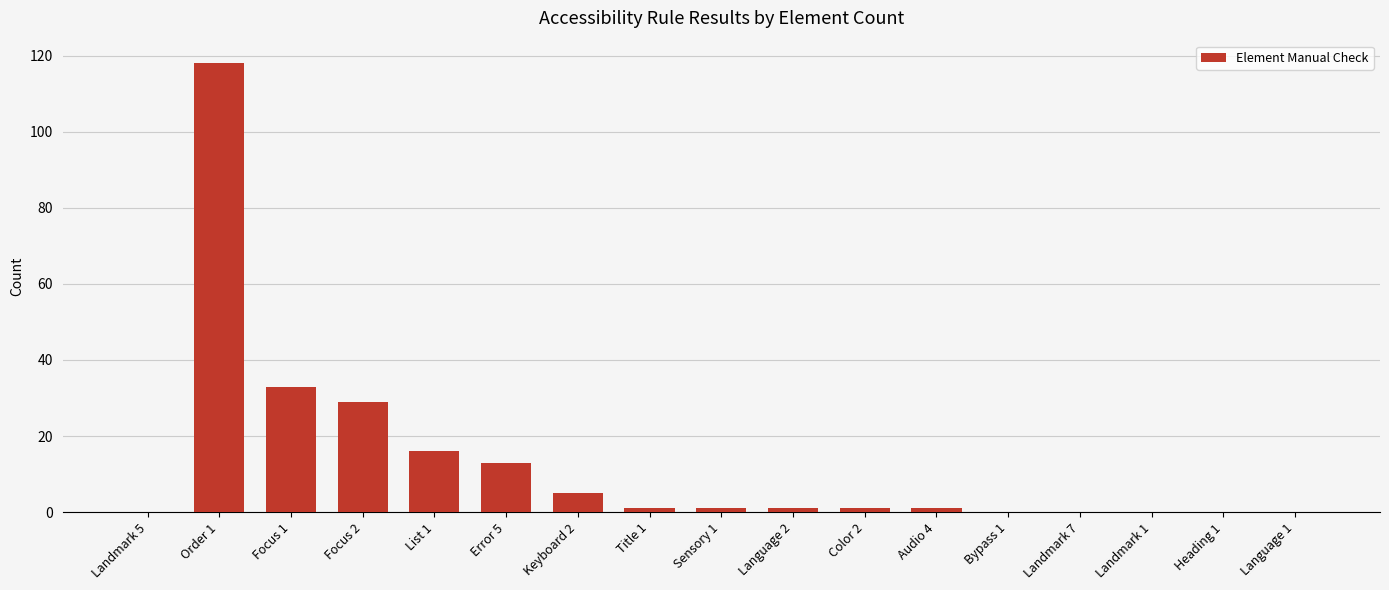

At which label is the value closest to 59?

Focus 1